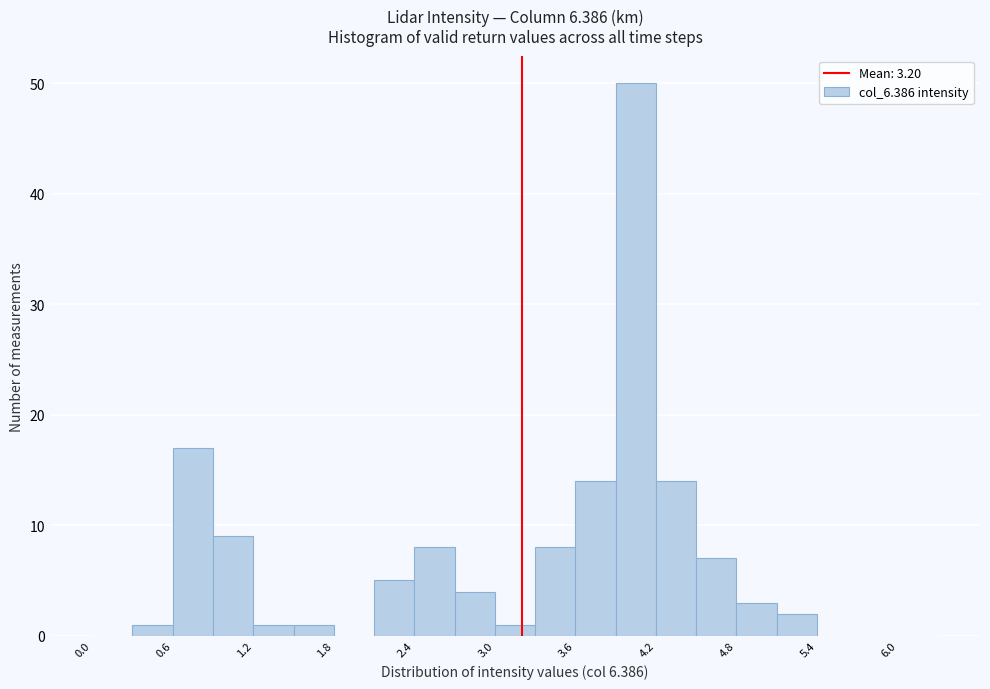

Read against the x-axis, roughly where is the centre of the tallest bar?

4.1